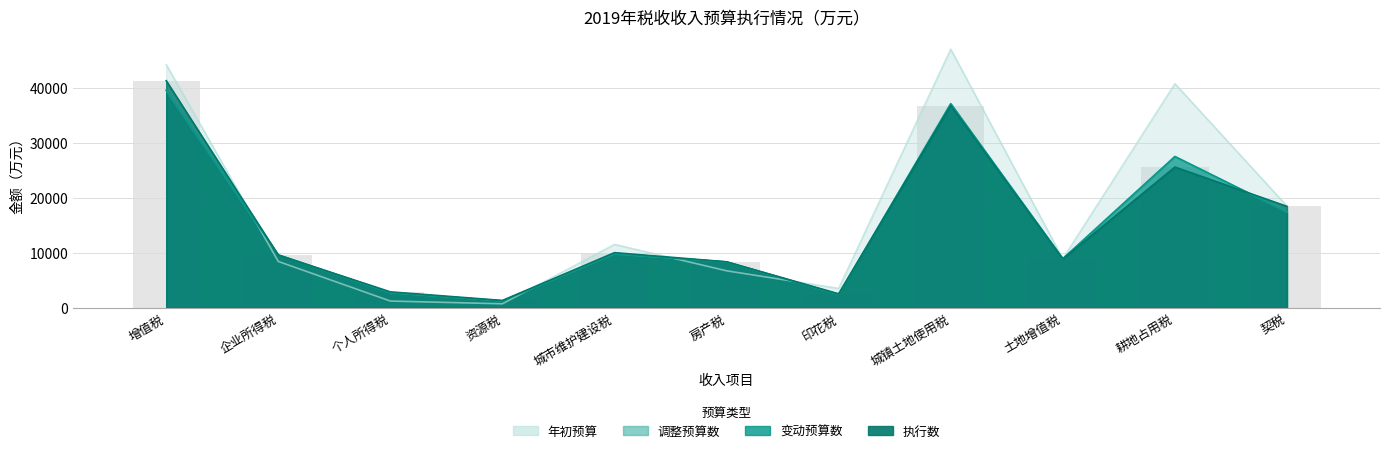

Reading right to left, what are all the values shown in this chart?

年初预算: 契税=18463	耕地占用税=40716	土地增值税=8900	城镇土地使用税=47000	印花税=3500	房产税=6700	城市维护建设税=11500	资源税=700	个人所得税=1200	企业所得税=8400	增值税=44200
调整预算数: 契税=17392	耕地占用税=27480	土地增值税=8897	城镇土地使用税=37086	印花税=2419	房产税=8310	城市维护建设税=9761	资源税=1225	个人所得税=2718	企业所得税=9597	增值税=39528
变动预算数: 契税=17392	耕地占用税=27480	土地增值税=8897	城镇土地使用税=37086	印花税=2419	房产税=8310	城市维护建设税=9761	资源税=1225	个人所得税=2718	企业所得税=9597	增值税=39528
执行数: 契税=18414	耕地占用税=25565	土地增值税=8849	城镇土地使用税=36749	印花税=2509	房产税=8335	城市维护建设税=10001	资源税=1311	个人所得税=2870	企业所得税=9561	增值税=41271